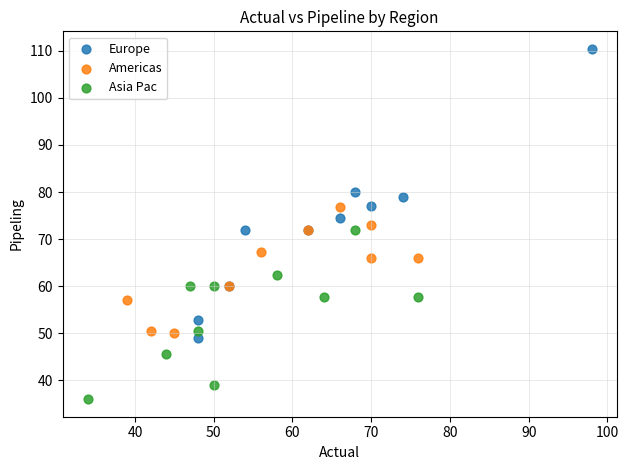

Which series has the widest spread of Y values?

Europe